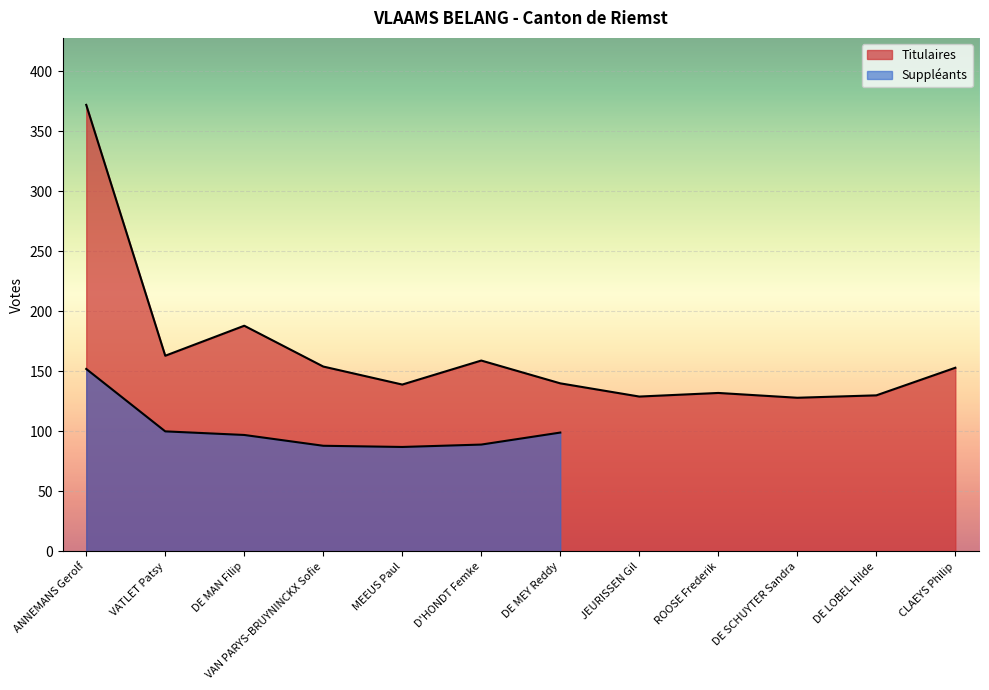

Is it true that the value at DE SCHUYTER Sandra is 81?

False